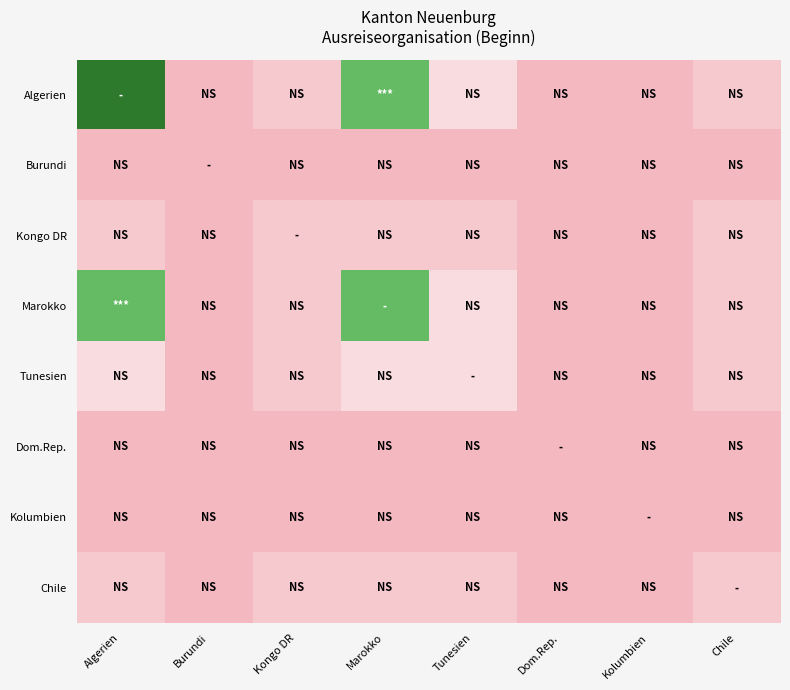

At Marokko, list the series in order from smallest to largest.

Burundi, Dom.Rep., Kolumbien, Kongo DR, Chile, Tunesien, Algerien, Marokko